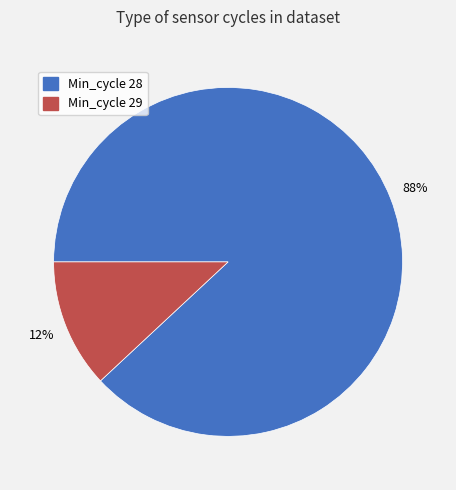

Is there a majority slice in this chart?

Yes